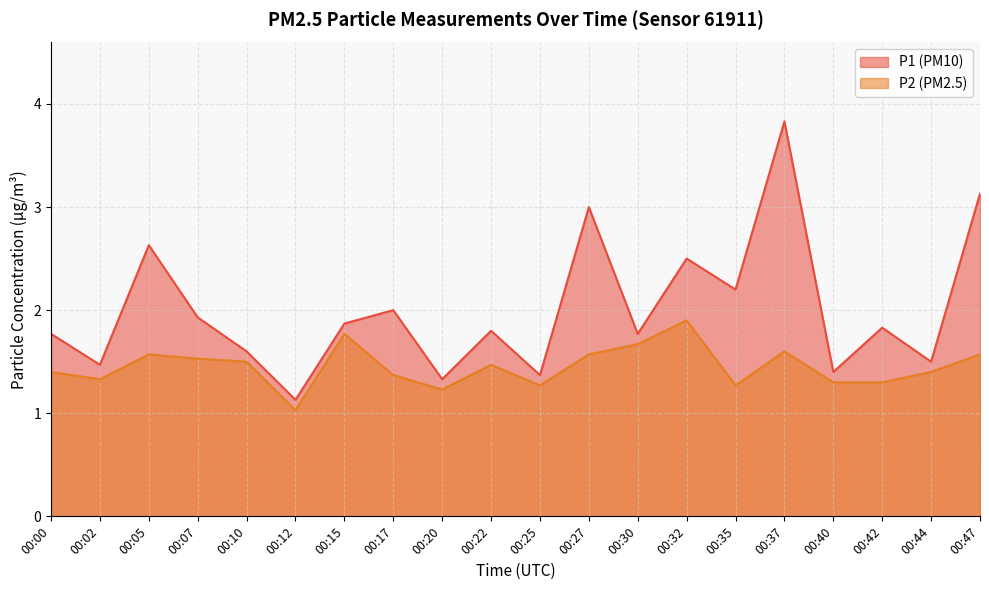

What is the lowest value of the P2 series?

1.0